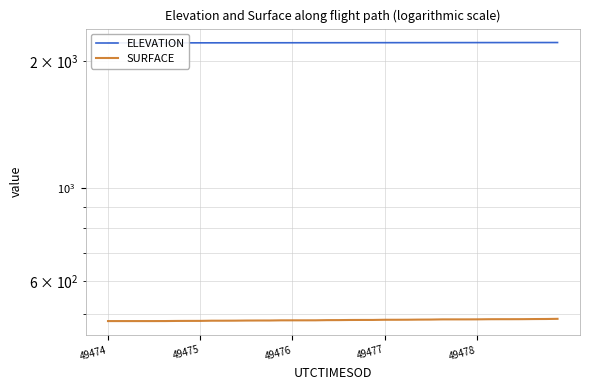

Which series has the largest range (max minus min)?

SURFACE